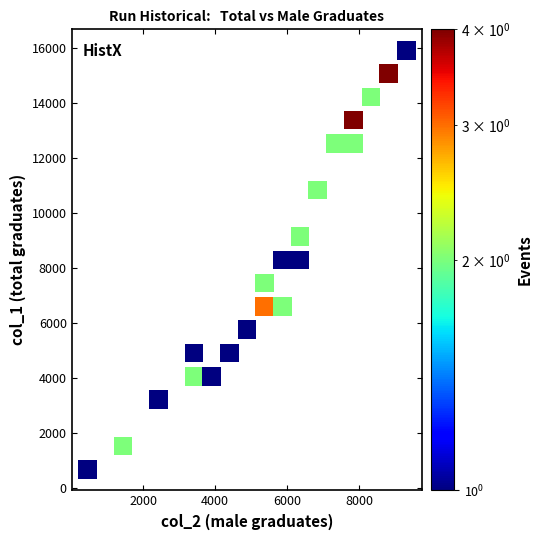

What is the range of Y values (max minus min)?

15261.2